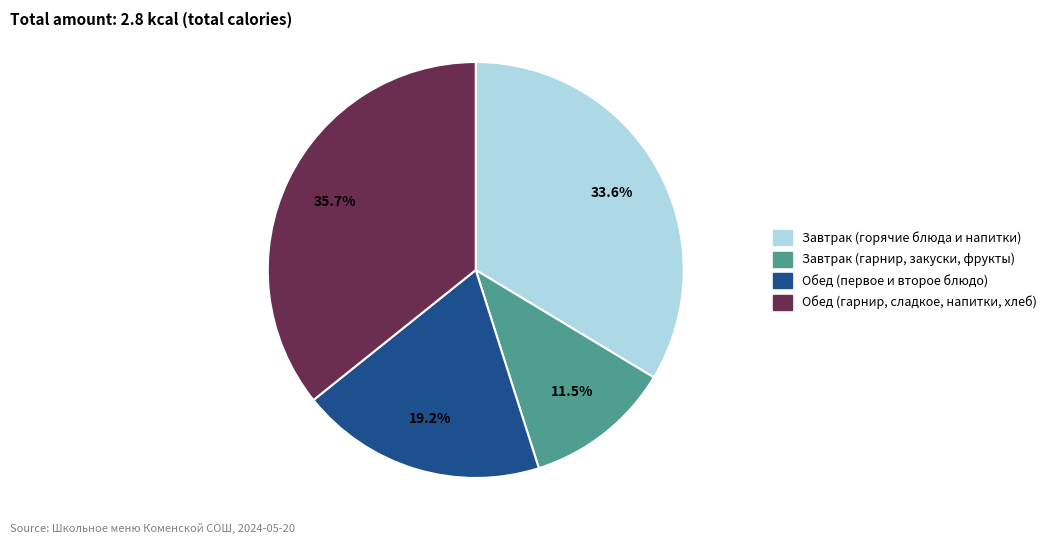

Which category has the smallest portion of the pie?

Завтрак (гарнир, закуски, фрукты)